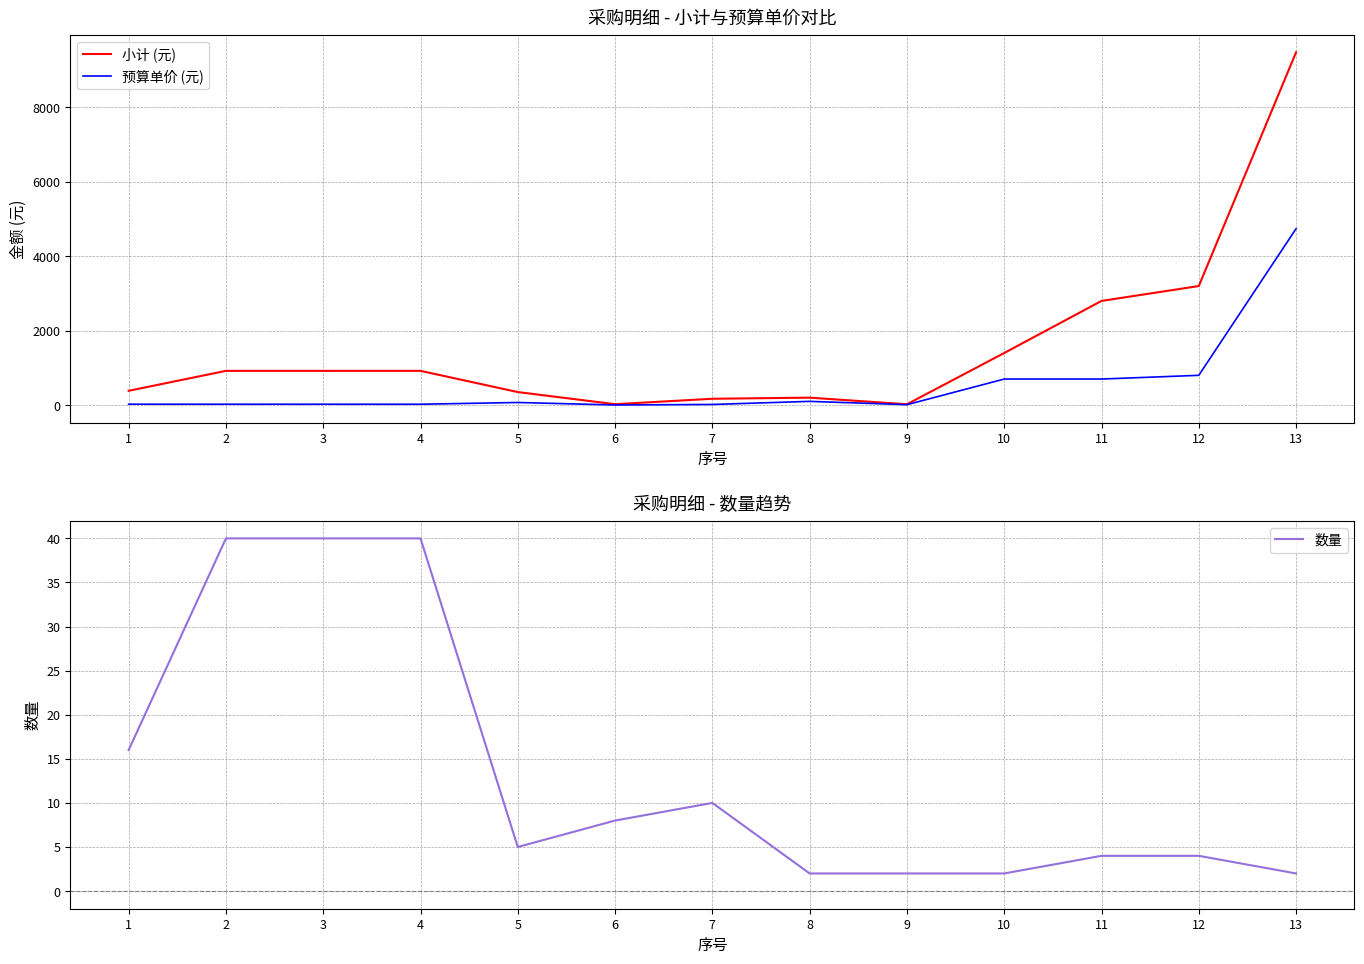

Reading left to right, transcribe all the data shown in this chart.

小计 (元): 1=384.0	2=920.0	3=920.0	4=920.0	5=350.0	6=24.0	7=170.0	8=200.0	9=22.0	10=1400.0	11=2800.0	12=3200.0	13=9483.0
预算单价 (元): 1=24.0	2=23.0	3=23.0	4=23.0	5=70.0	6=3.0	7=17.0	8=100.0	9=11.0	10=700.0	11=700.0	12=800.0	13=4741.5
数量: 1=16.0	2=40.0	3=40.0	4=40.0	5=5.0	6=8.0	7=10.0	8=2.0	9=2.0	10=2.0	11=4.0	12=4.0	13=2.0